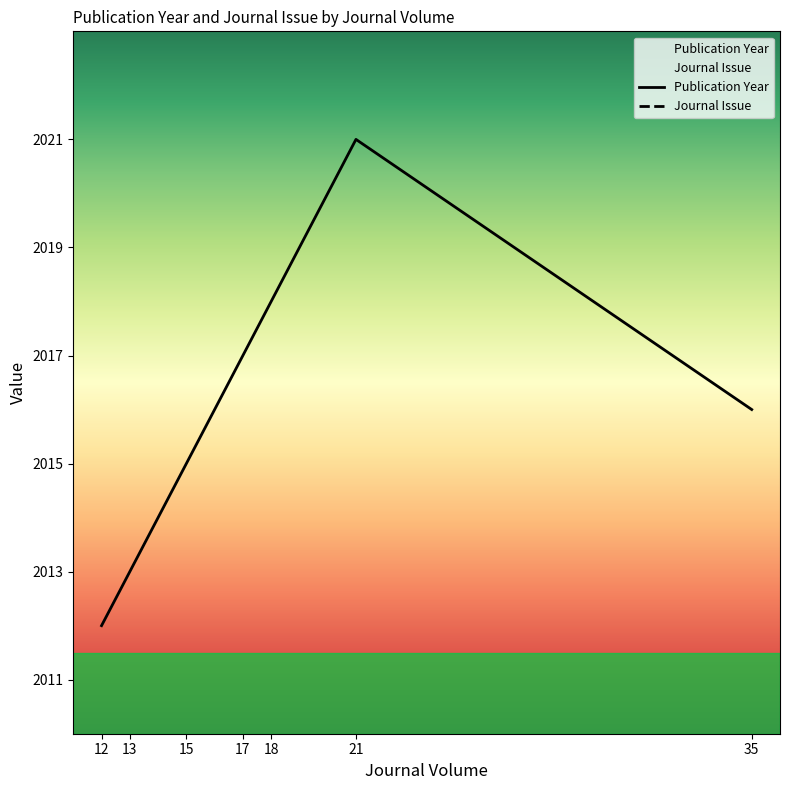

At how many categories does at least one series exceed 1299?

7